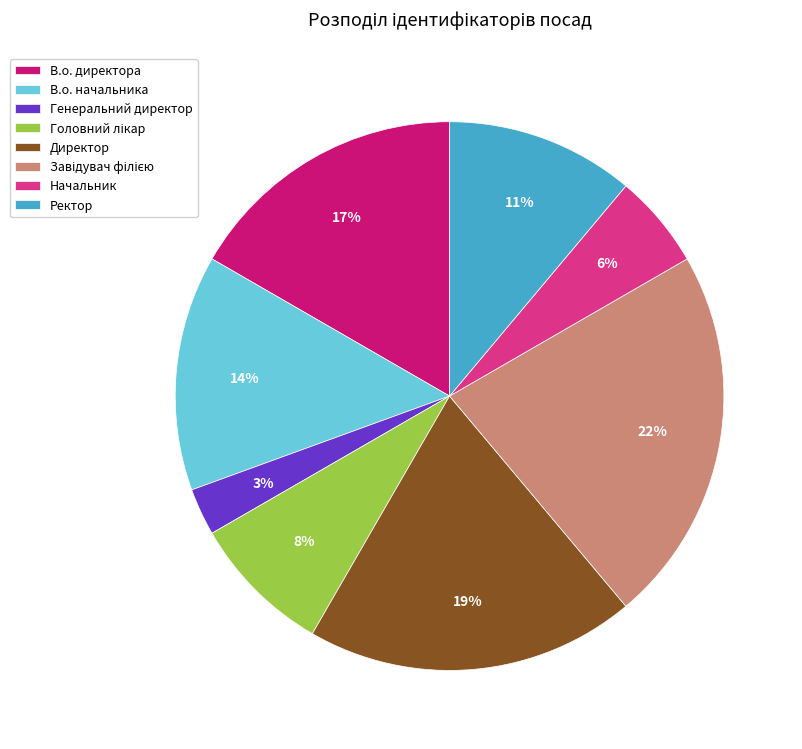

To the nearest percent, what is the average slice percentage?

12%